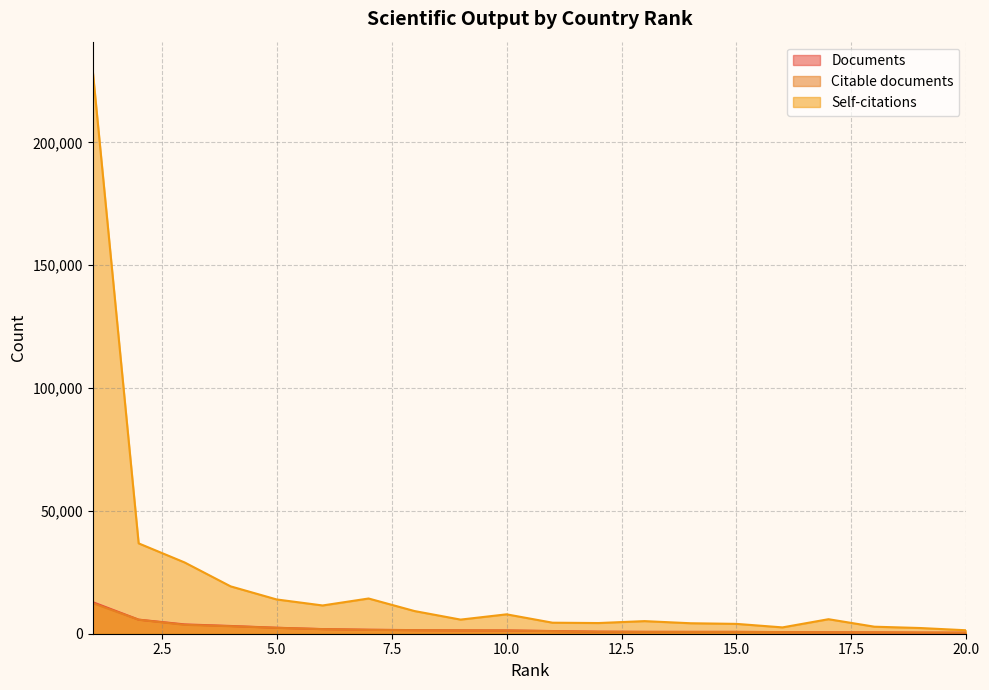

How many values in the Documents series are below 1346?

10